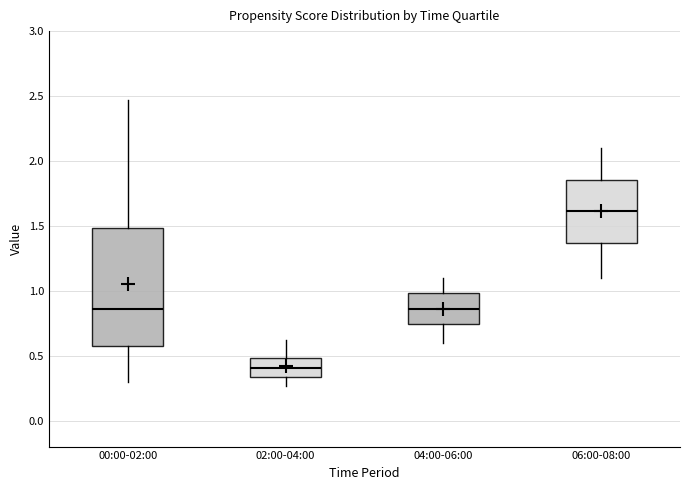

Comparing the boxes themselves (not the whiskers), which one is the tallest?

00:00-02:00